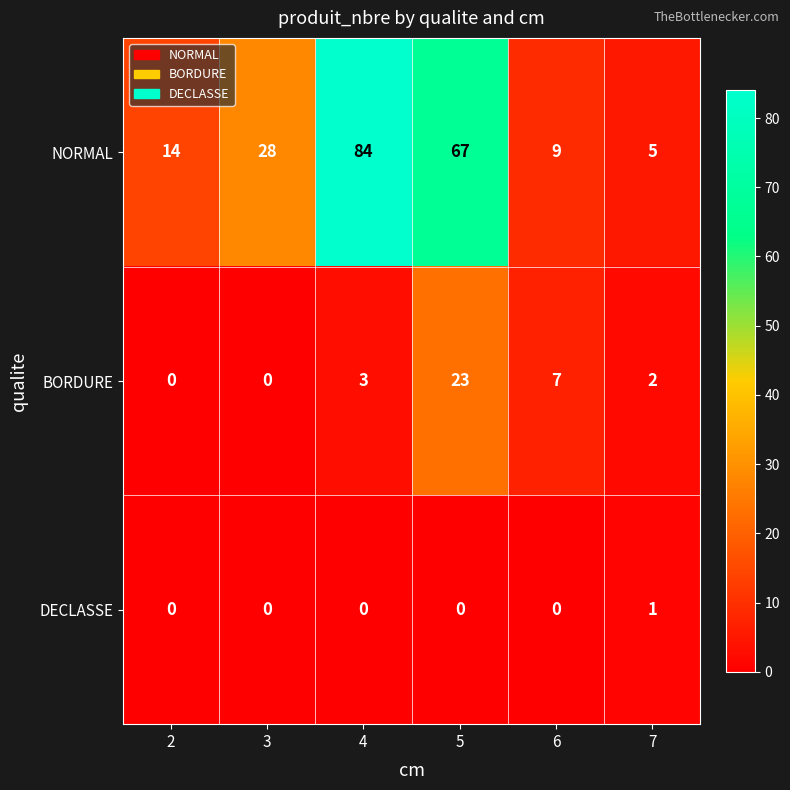

What is the difference between the second highest and minimum values in the BORDURE series?

7